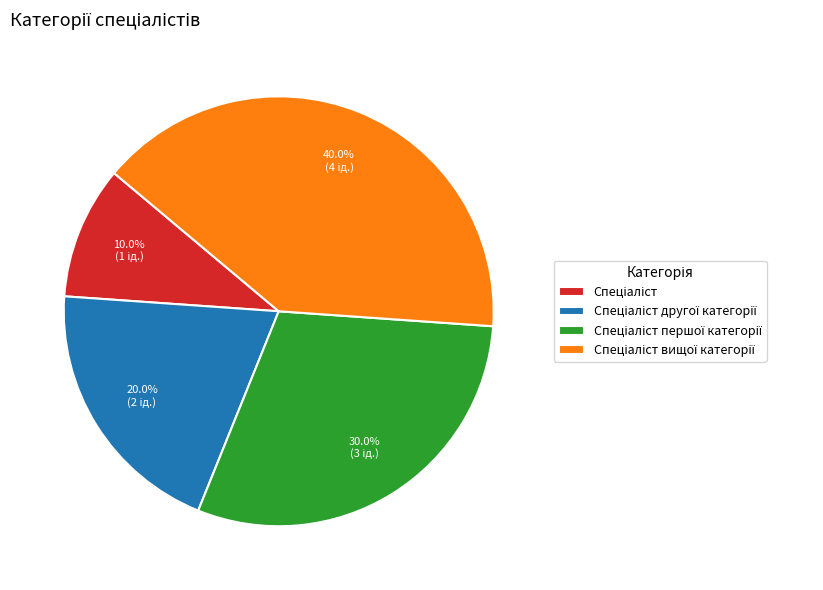

How many slices are in this pie chart?

4